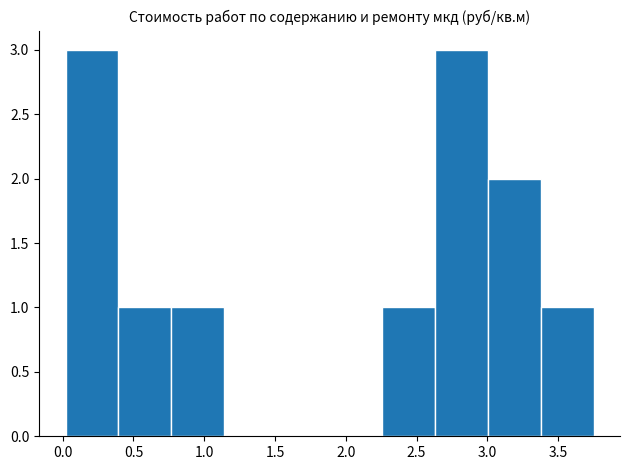

Reading left to right, transcribe this chart: for each bar, give the range it covers on the x-axis and its height. Neither the bar edges nor the heights are printed on the chart, so give them approximately, as read against the axes.

0.00 to 0.40: 3
0.40 to 0.75: 1
0.75 to 1.15: 1
1.15 to 1.50: 0
1.50 to 1.90: 0
1.90 to 2.25: 0
2.25 to 2.65: 1
2.65 to 3.00: 3
3.00 to 3.40: 2
3.40 to 3.75: 1